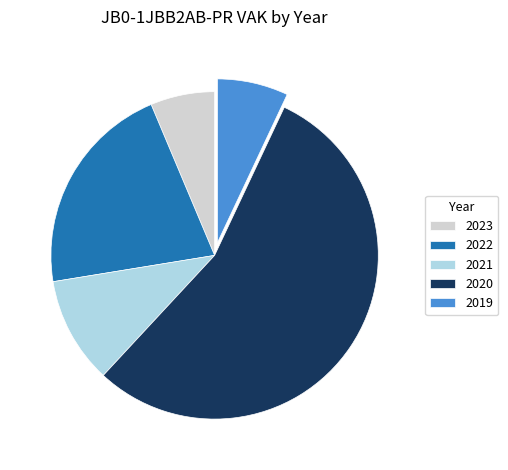

Combined, do 2023 and 2021 account for over 50%?

No